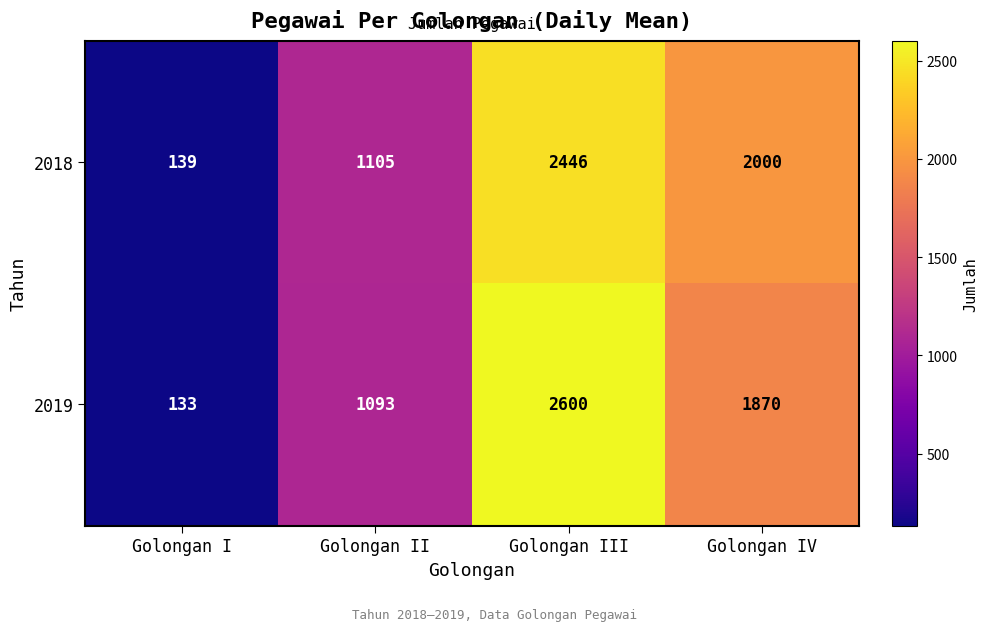

What is the total value across all series at Golongan IV?

3870